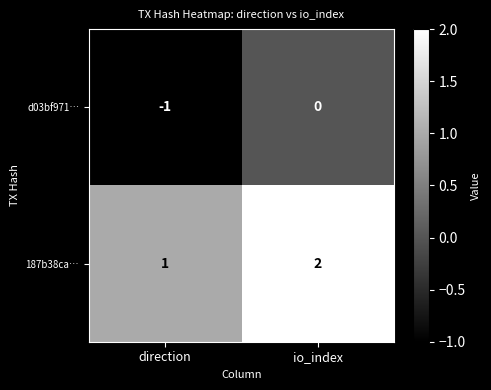

Which series has the largest total across all categories?

187b38ca…